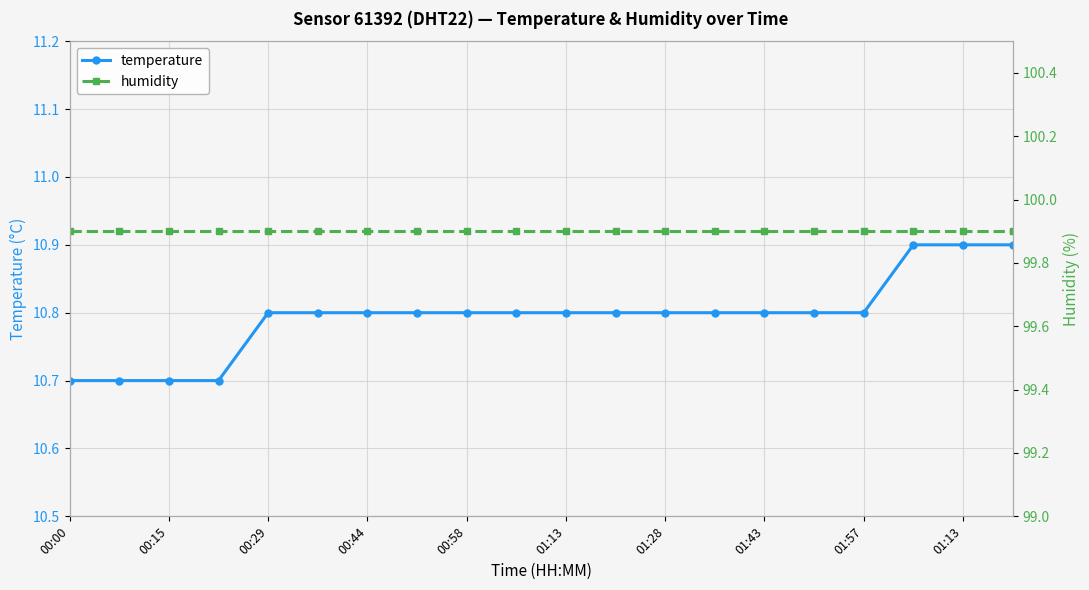

At which label does temperature reach its minimum?

00:00